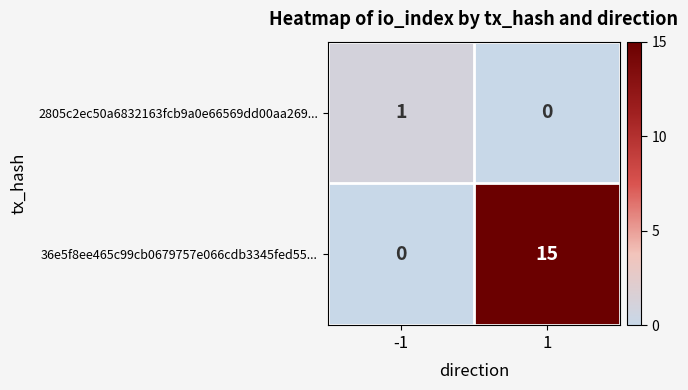

Which series has the largest total across all categories?

36e5f8ee465c99cb0679757e066cdb3345fed55...